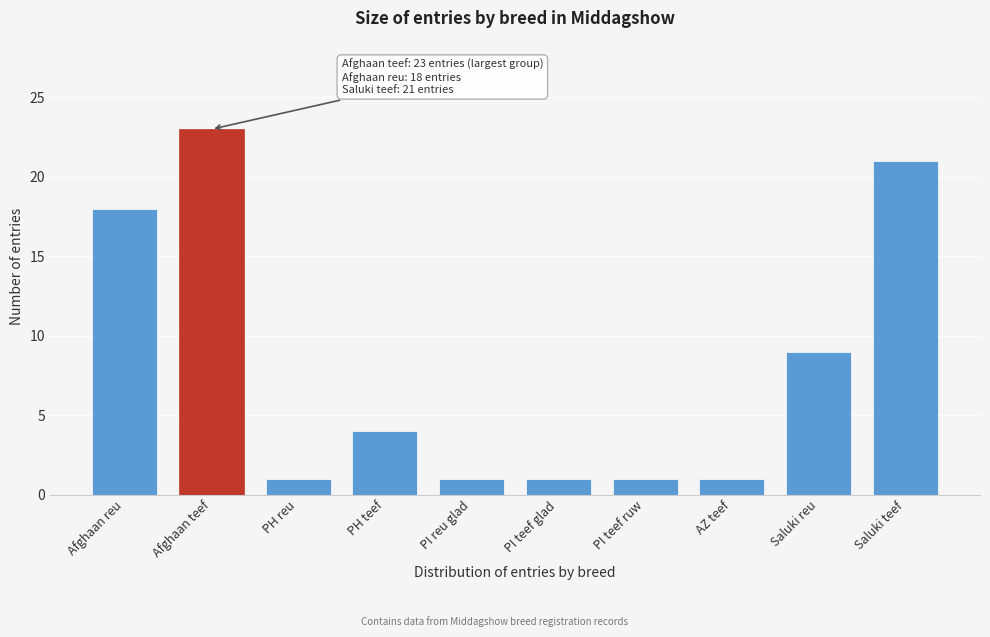

Reading left to right, what are all the values shown in this chart?

18	23	1	4	1	1	1	1	9	21